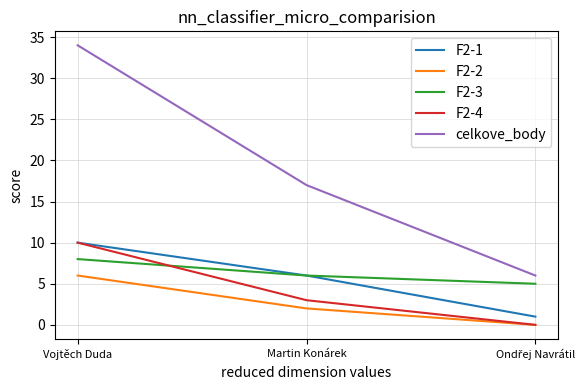

Which series has the largest range (max minus min)?

celkove_body